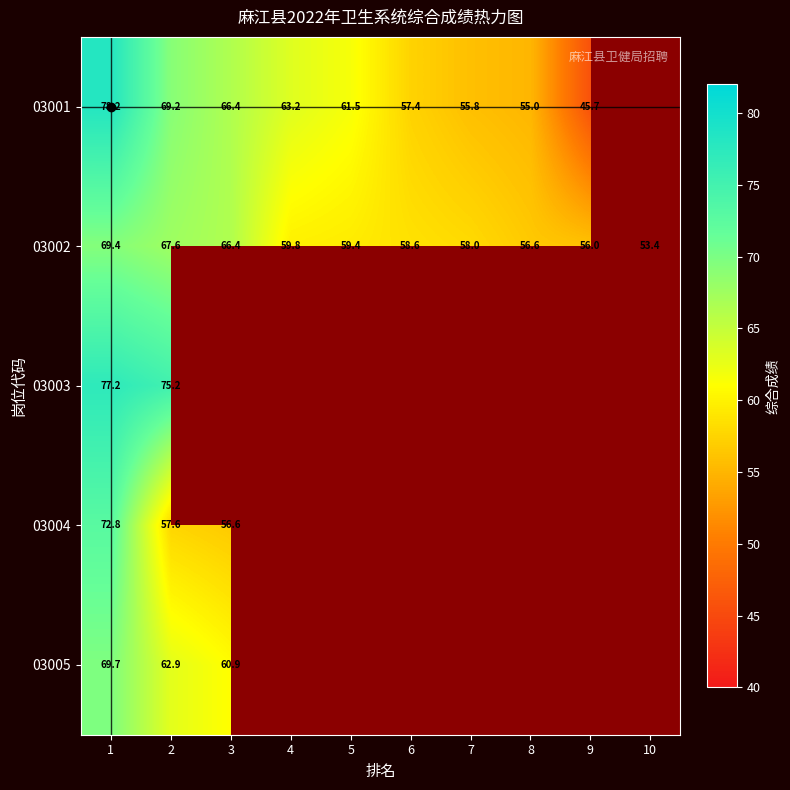

What is the lowest value of the 03002 series?

53.4